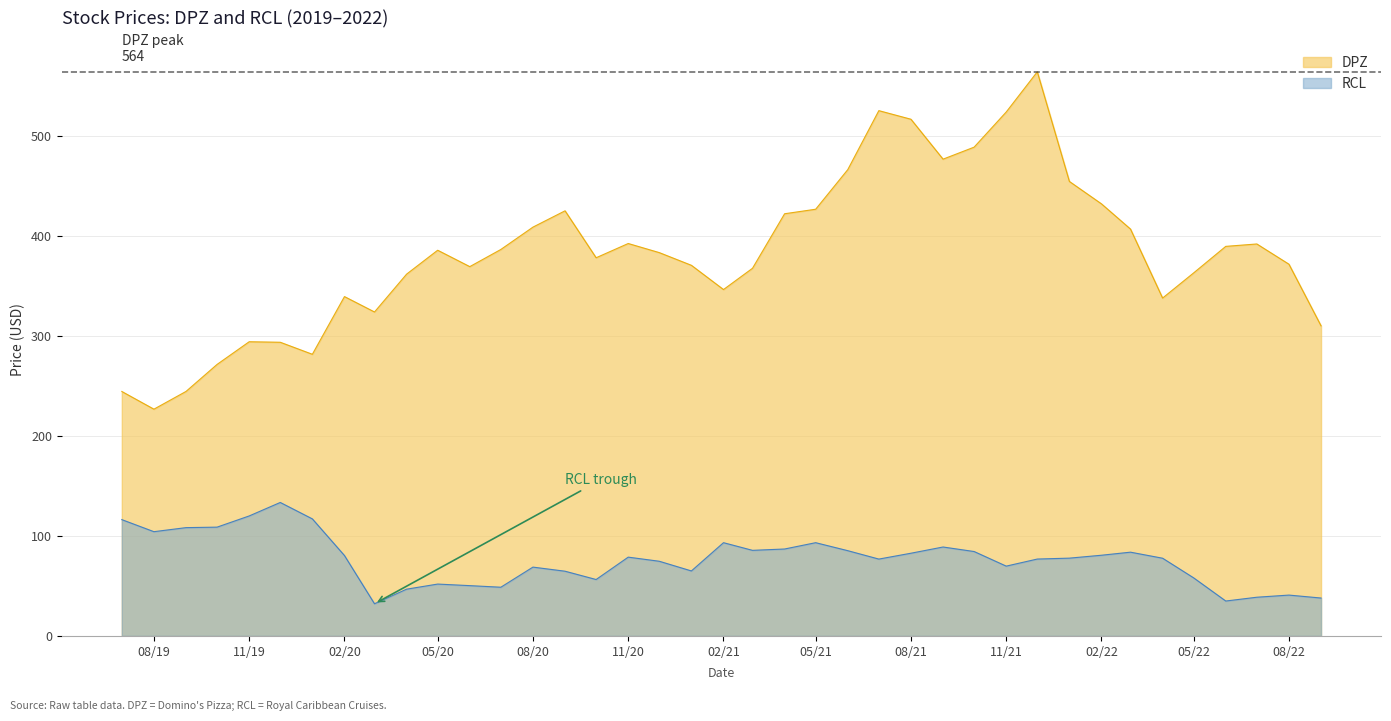

True or false: RCL and DPZ cross at least once.

False